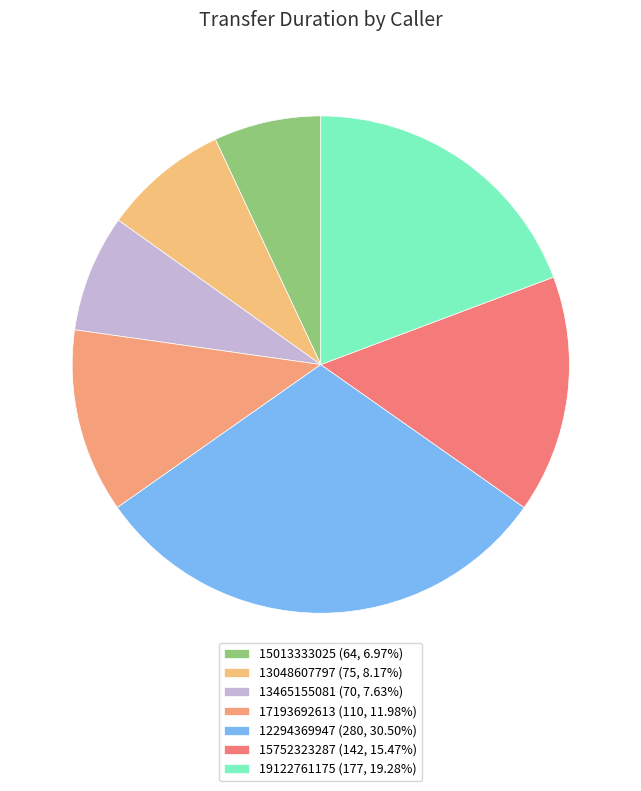

Which slice is the smallest?

15013333025